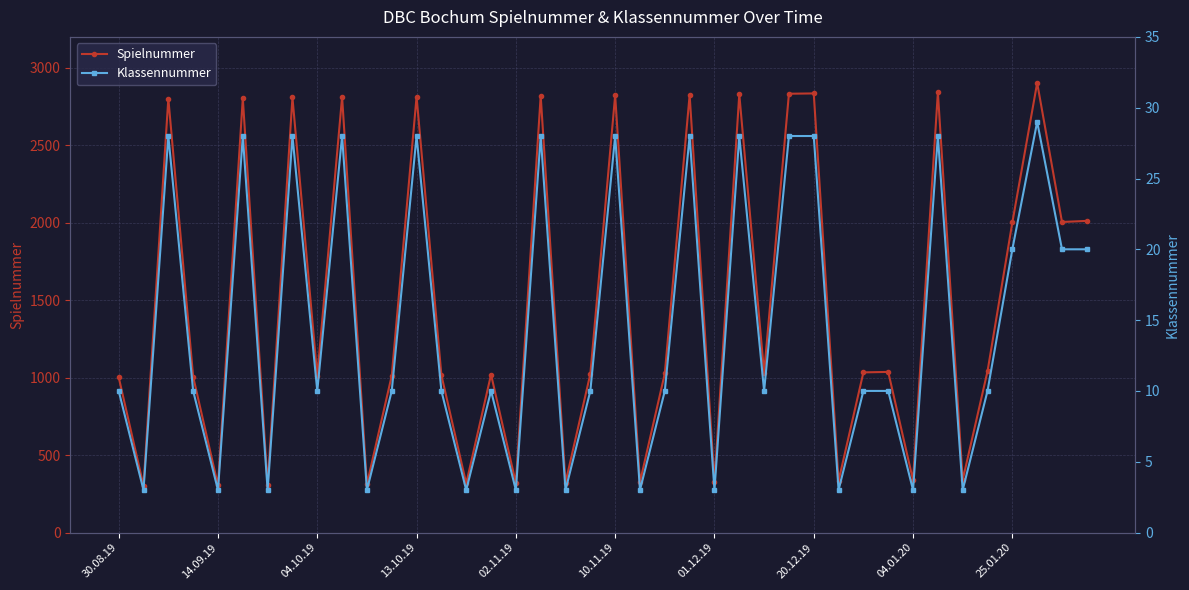

The value of Spielnummer at 04.10.19 is 1348. True or false?

False